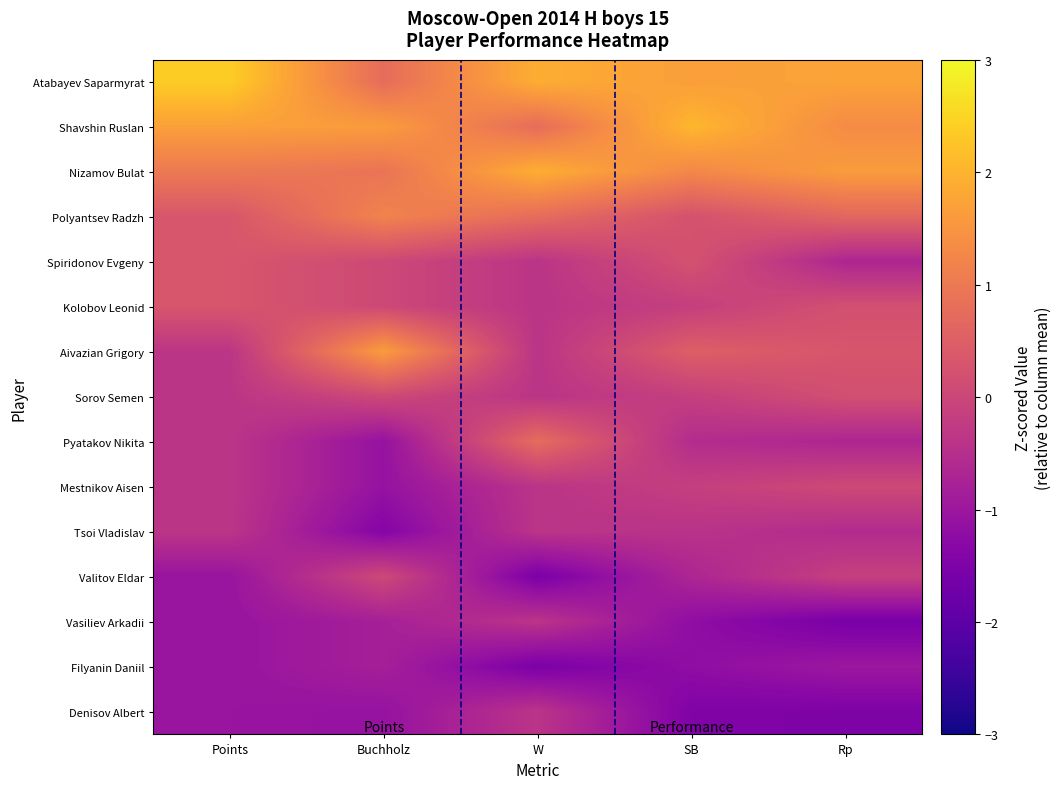

Reading left to right, list all the values displayed in this chart.

Atabayev Saparmyrat: Points=2.4	Buchholz=0.8	W=1.9	SB=1.7	Rp=1.7
Shavshin Ruslan: Points=1.7	Buchholz=1.6	W=0.8	SB=2.1	Rp=1.3
Nizamov Bulat: Points=1.0	Buchholz=0.9	W=1.9	SB=1.3	Rp=1.6
Polyantsev Radzh: Points=0.3	Buchholz=1.2	W=0.8	SB=0.2	Rp=0.6
Spiridonov Evgeny: Points=0.3	Buchholz=0.0	W=-0.4	SB=0.2	Rp=-0.7
Kolobov Leonid: Points=0.3	Buchholz=0.0	W=-0.4	SB=-0.2	Rp=0.2
Aivazian Grigory: Points=-0.4	Buchholz=1.6	W=-0.4	SB=0.5	Rp=0.3
Sorov Semen: Points=-0.4	Buchholz=0.0	W=-0.4	SB=-0.2	Rp=0.2
Pyatakov Nikita: Points=-0.4	Buchholz=-1.1	W=0.8	SB=-0.5	Rp=-0.7
Mestnikov Aisen: Points=-0.4	Buchholz=-1.1	W=-0.4	SB=-0.2	Rp=0.1
Tsoi Vladislav: Points=-0.4	Buchholz=-1.4	W=-0.4	SB=-0.4	Rp=-0.6
Valitov Eldar: Points=-1.1	Buchholz=0.0	W=-1.5	SB=-0.7	Rp=-0.1
Vasiliev Arkadii: Points=-1.1	Buchholz=-0.8	W=-0.4	SB=-1.2	Rp=-1.6
Filyanin Daniil: Points=-1.1	Buchholz=-0.8	W=-1.5	SB=-1.2	Rp=-1.0
Denisov Albert: Points=-1.1	Buchholz=-1.1	W=-0.4	SB=-1.5	Rp=-1.5